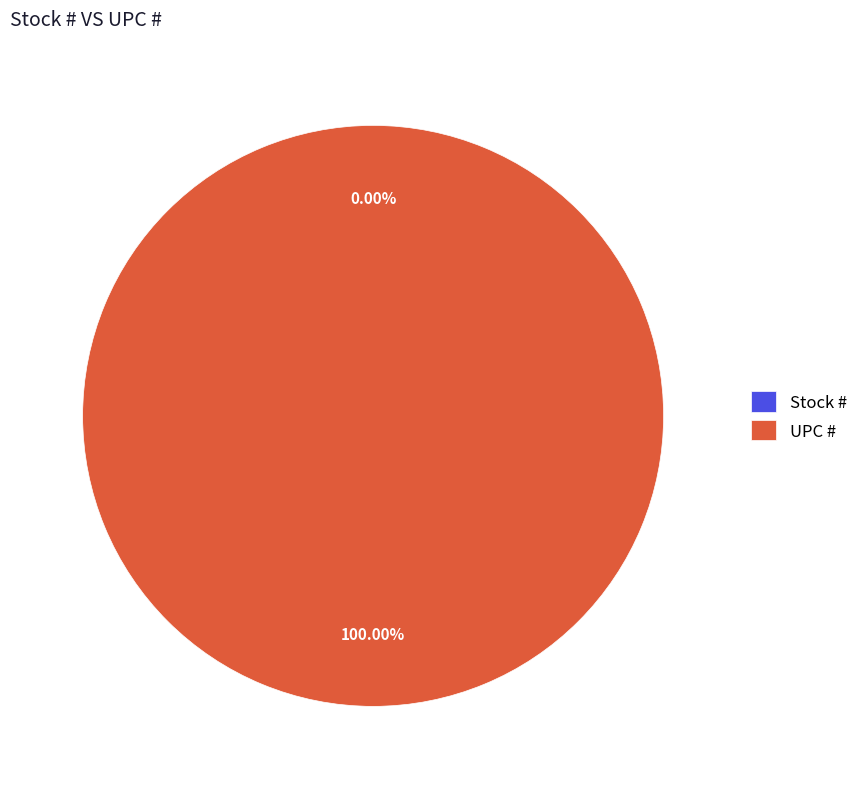

Which has a higher value, UPC # or Stock #?

UPC #